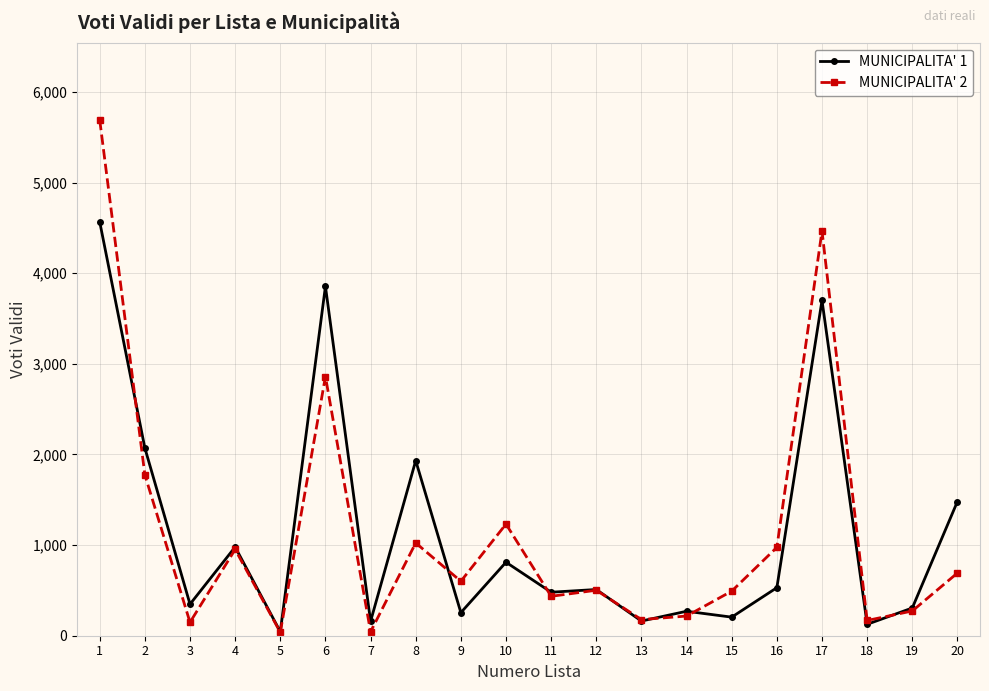

Is this an area chart (filled region under the line)?

No